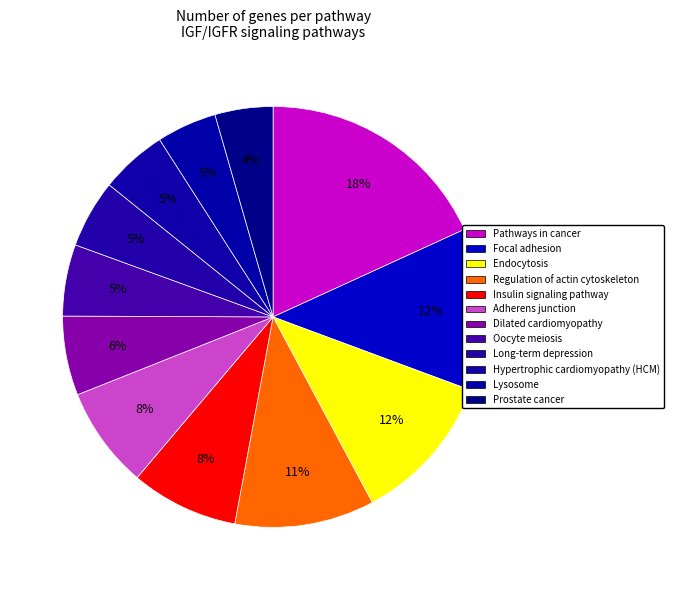

How many segments does this pie chart have?

12